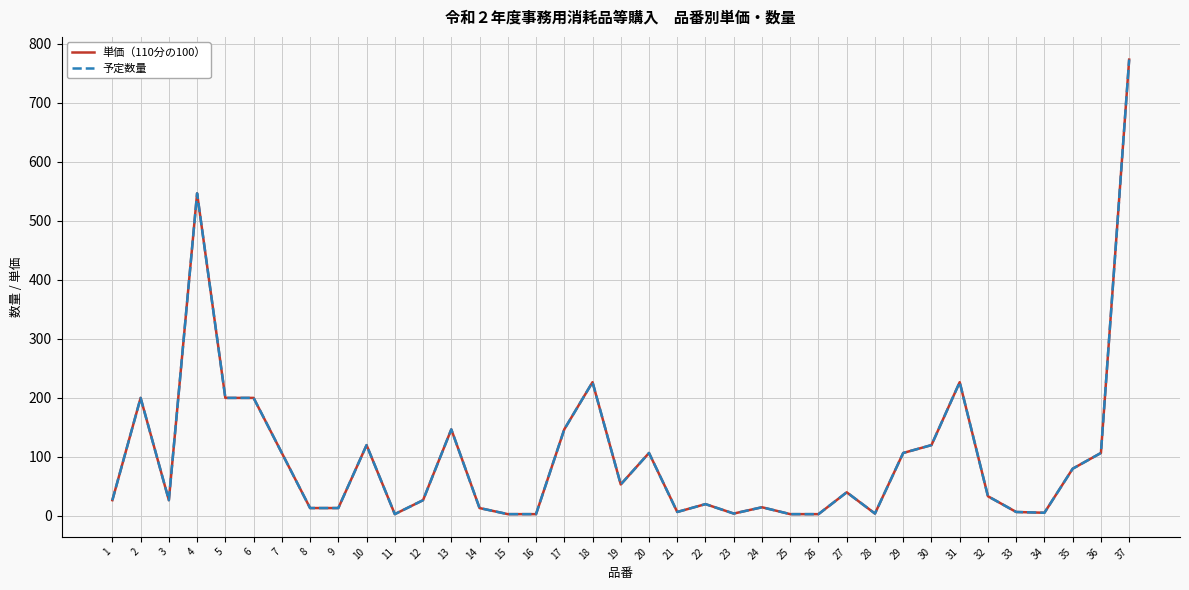

Is this an area chart (filled region under the line)?

No